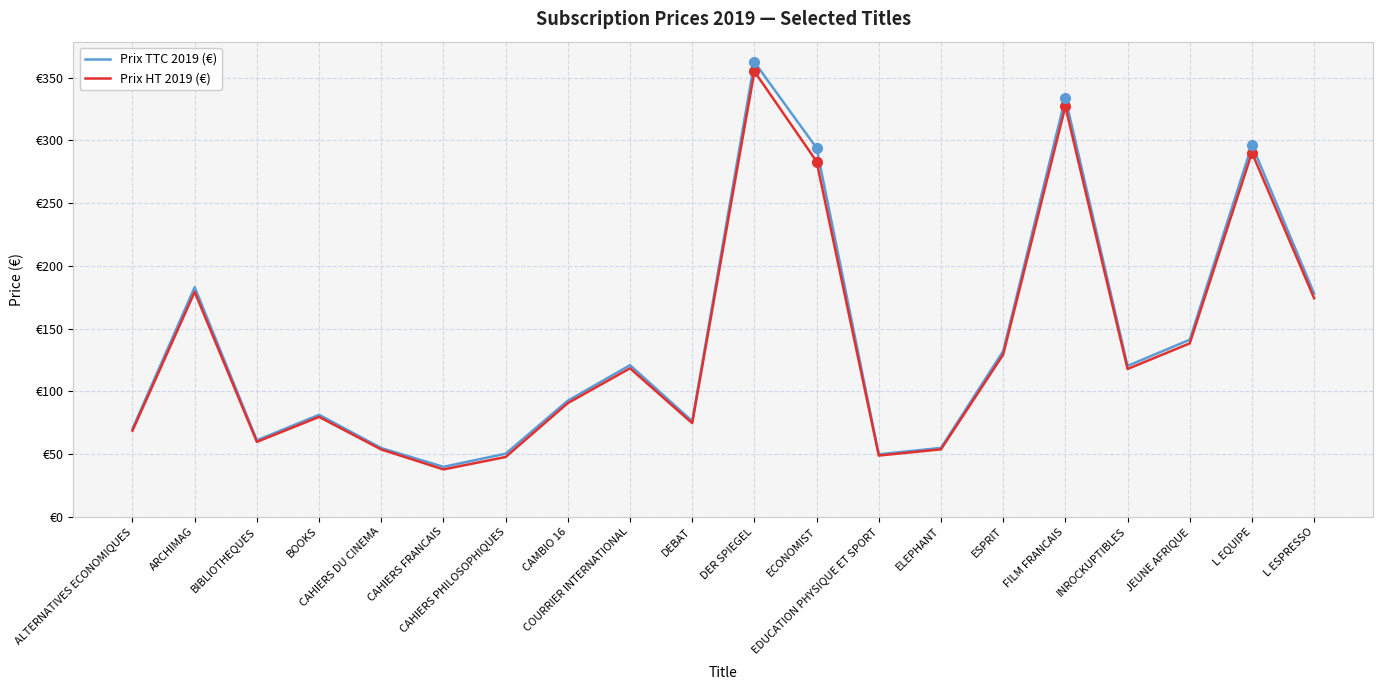

Is it true that Prix HT 2019 (€) equals 28.5 at CAHIERS PHILOSOPHIQUES?

False